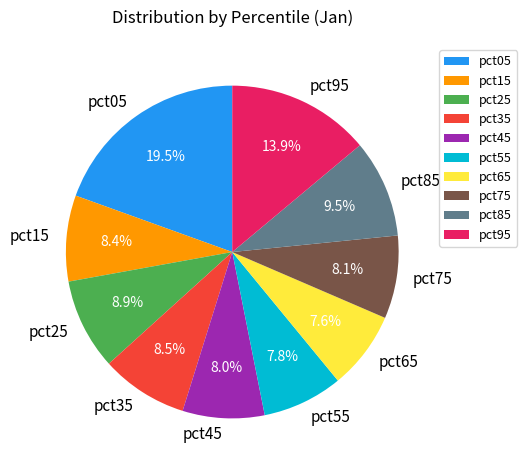

Which slice is the largest?

pct05